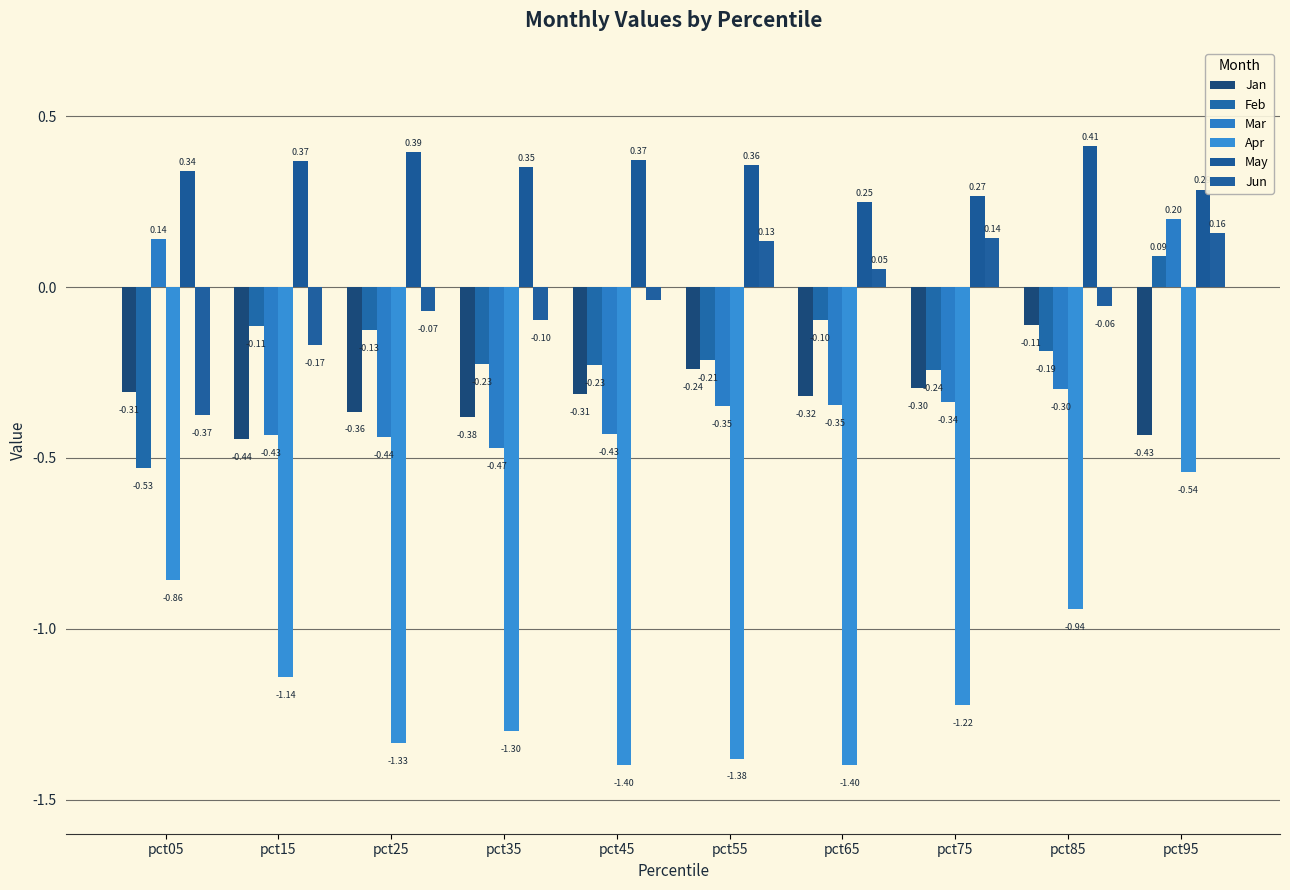

How many bars are there in total?

60